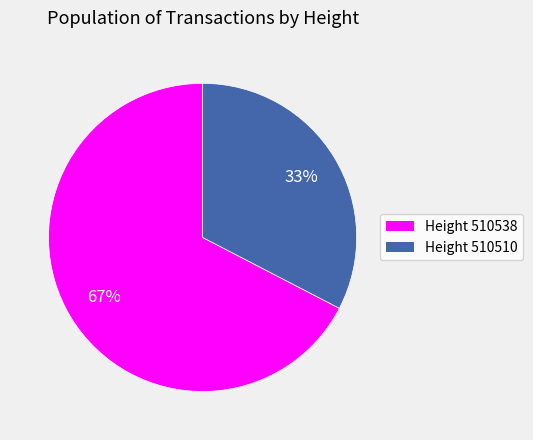

Count the number of slices in the pie.

2